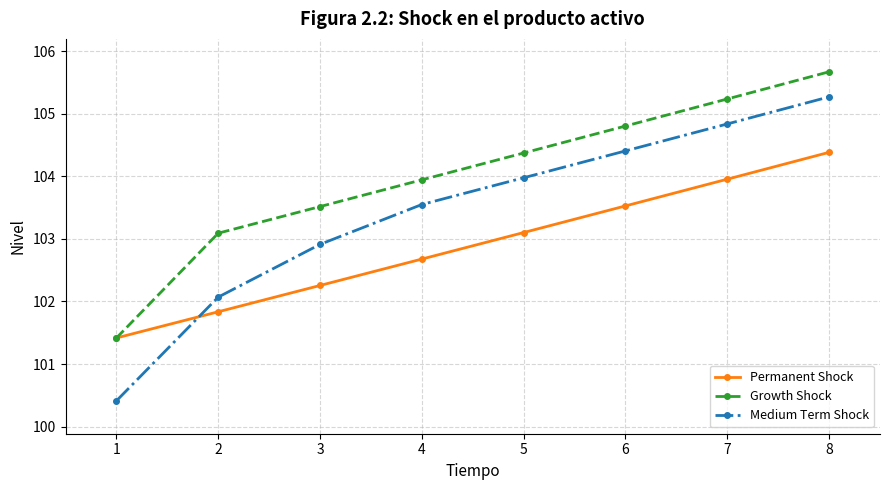

What is the difference between the maximum and minimum values in the Permanent Shock series?

3.0